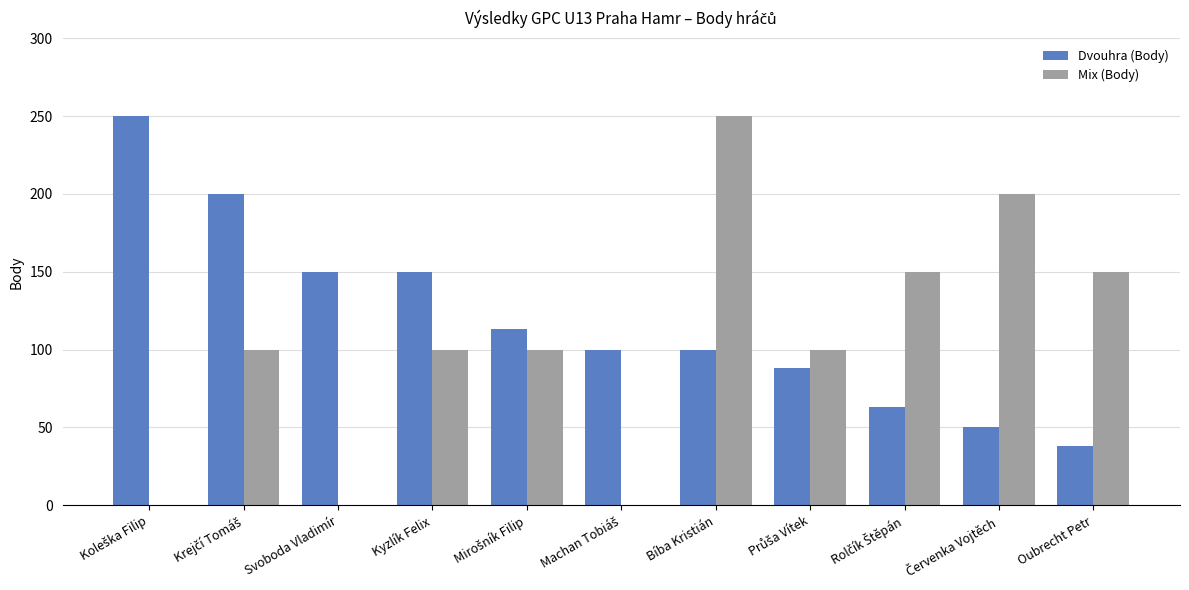

How many series are shown in this chart?

2